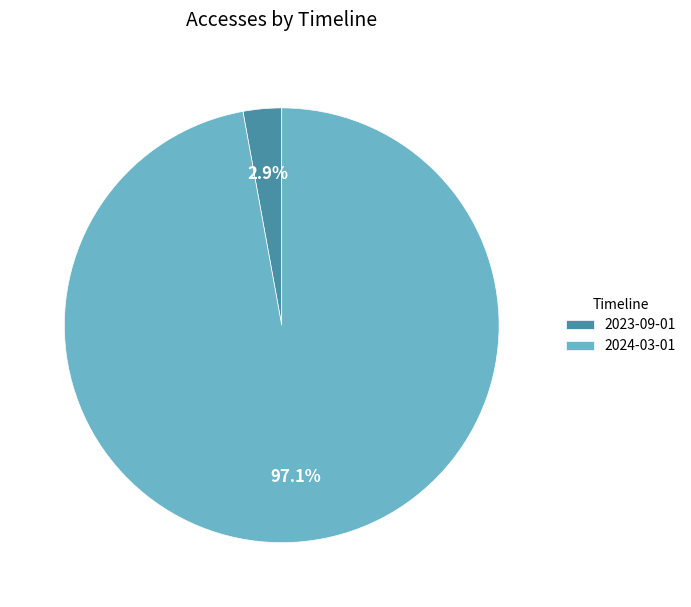

Between 2023-09-01 and 2024-03-01, which is larger?

2024-03-01